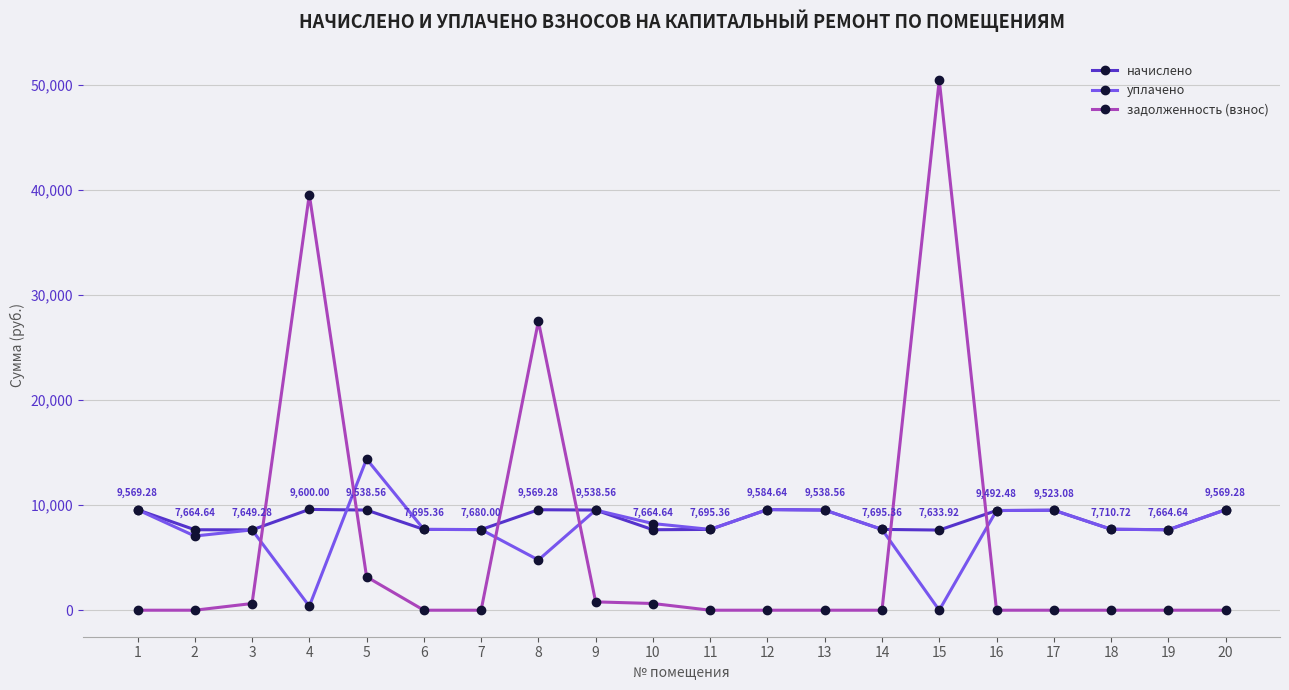

How many lines are shown in the chart?

3